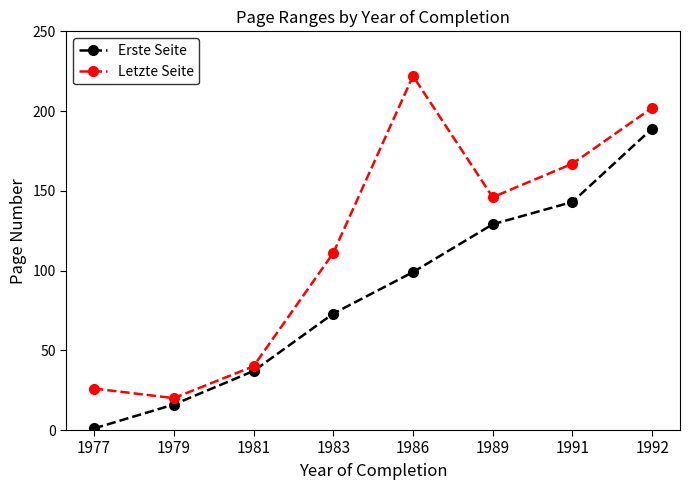

Where is the first local maximum for Letzte Seite?

1986